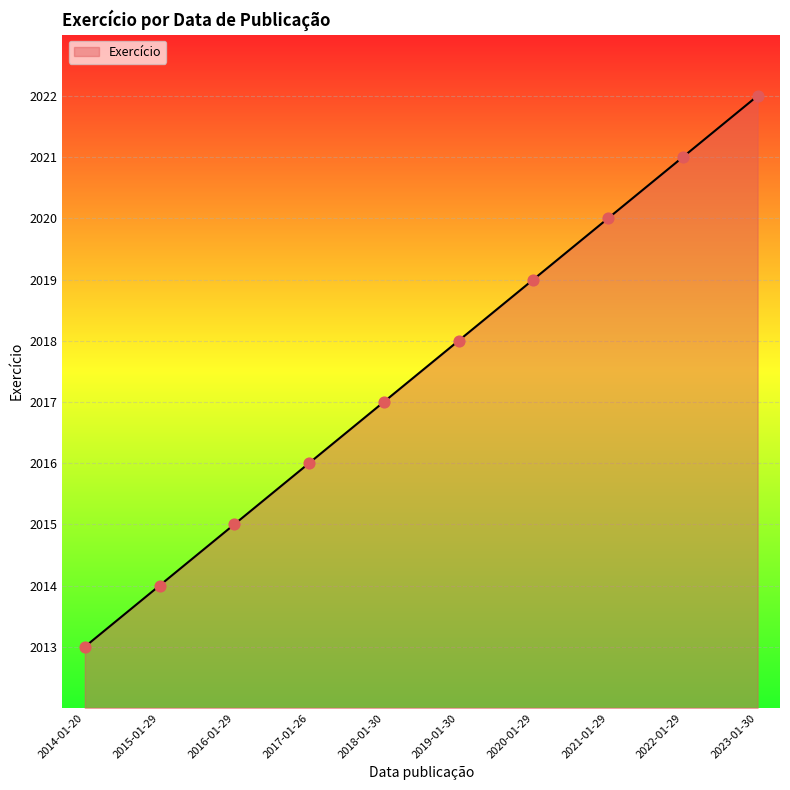

What is the ratio of the value at 2015-01-29 to the value at 2014-01-20?

1.0